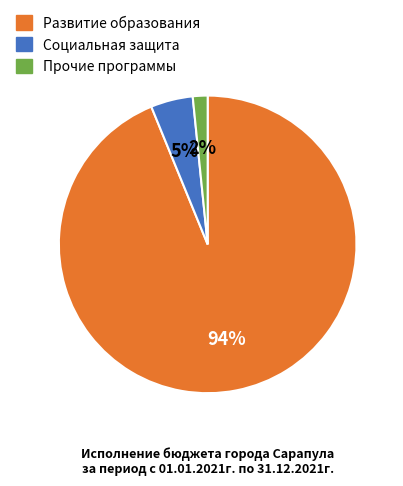

To the nearest percent, what is the average slice percentage?

33%